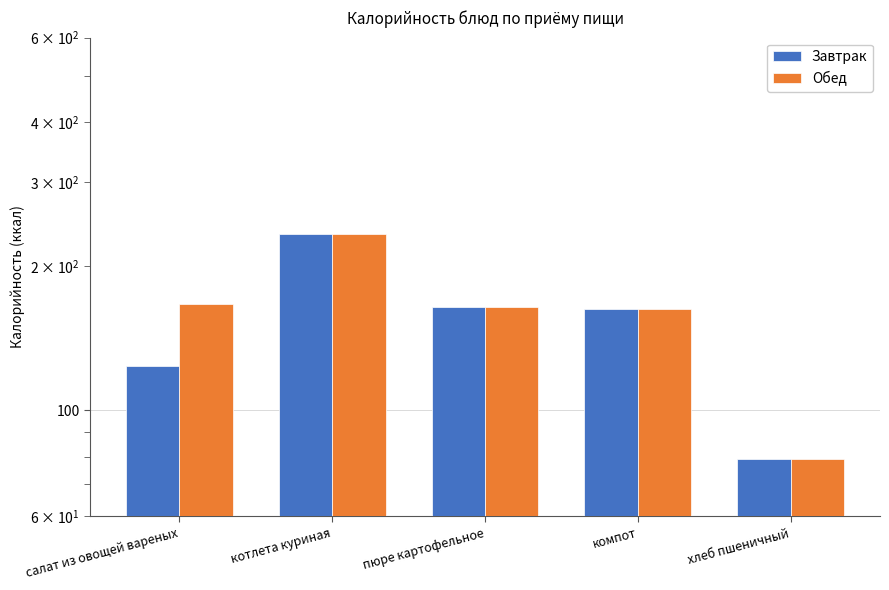

Is it true that Обед equals 163 at компот?

True